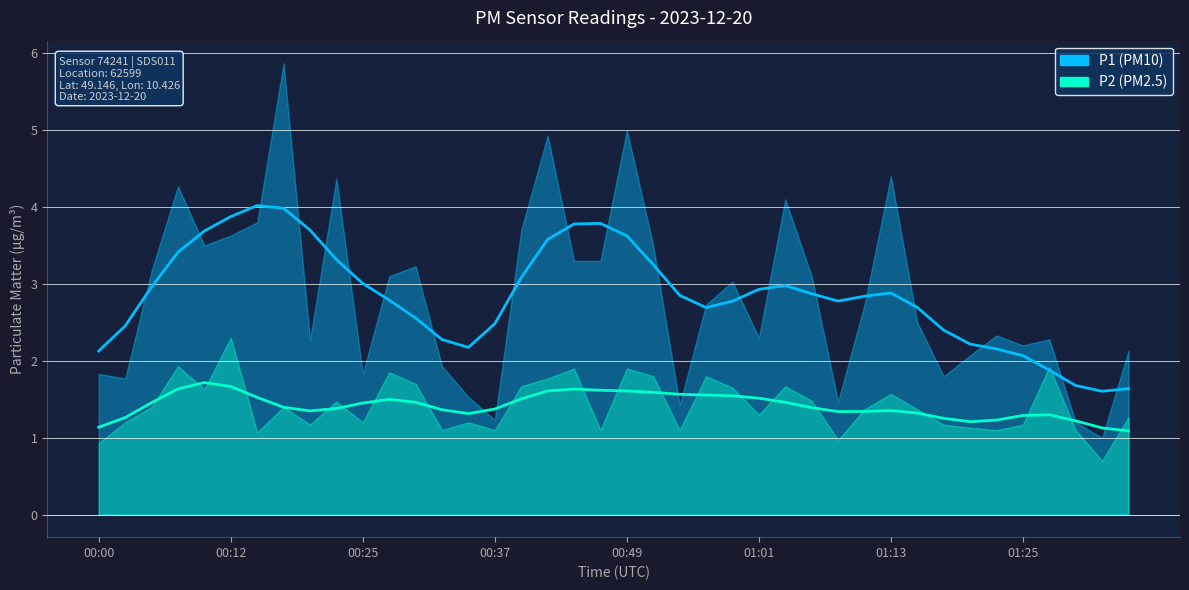

What is the label of the 11th point from the left?

00:25